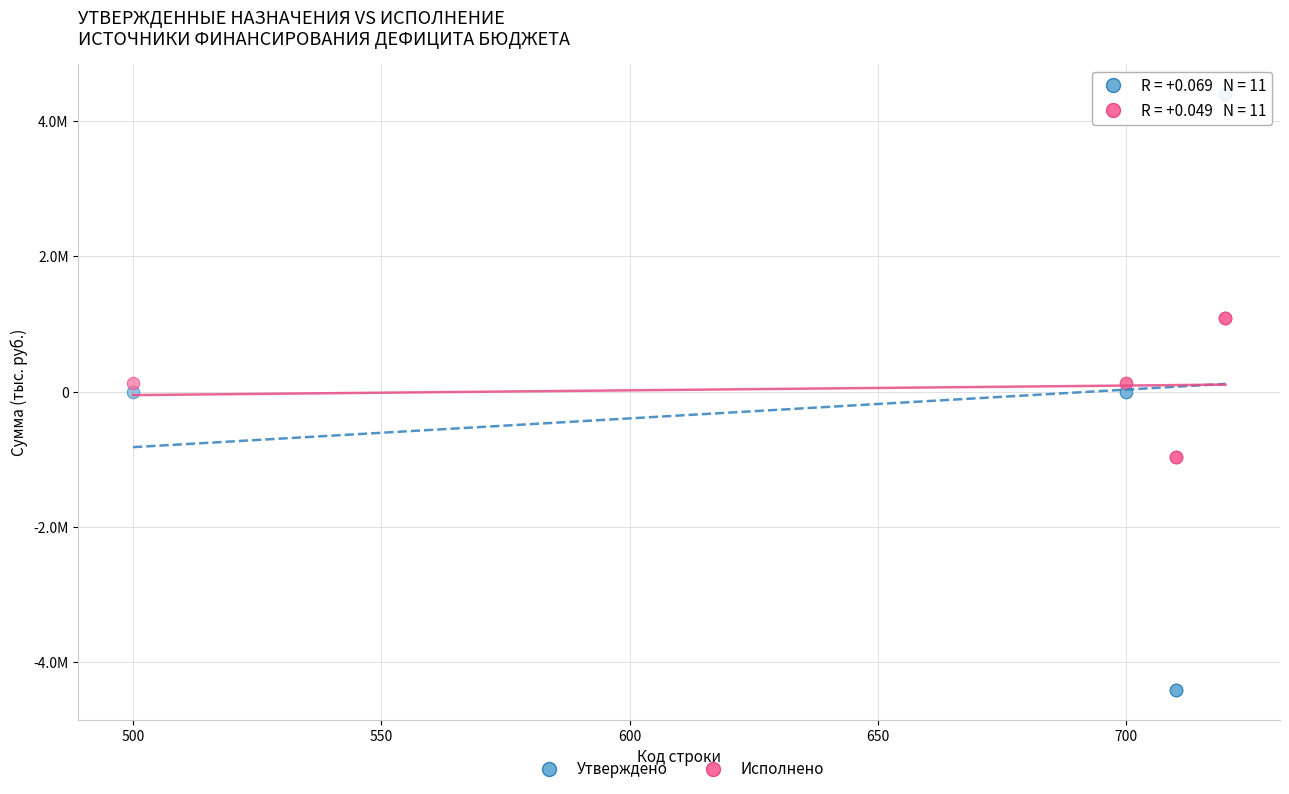

Which series contains the highest Y value?

Утверждено